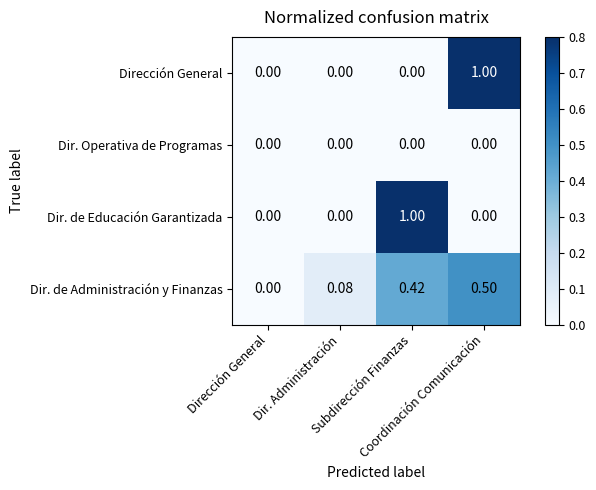

Which series has the widest spread of values?

Dirección General